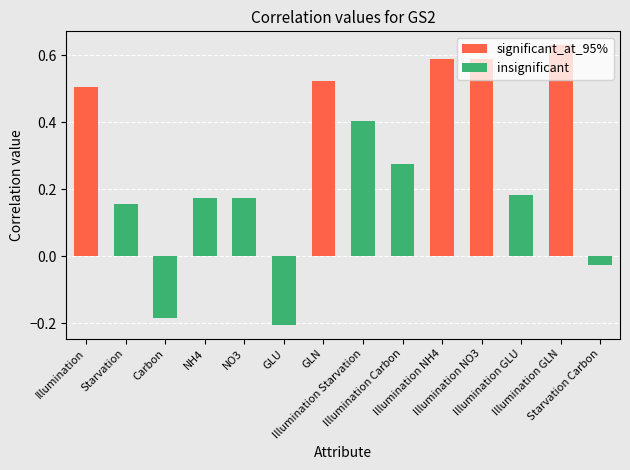

What is the sum of all values?

3.8